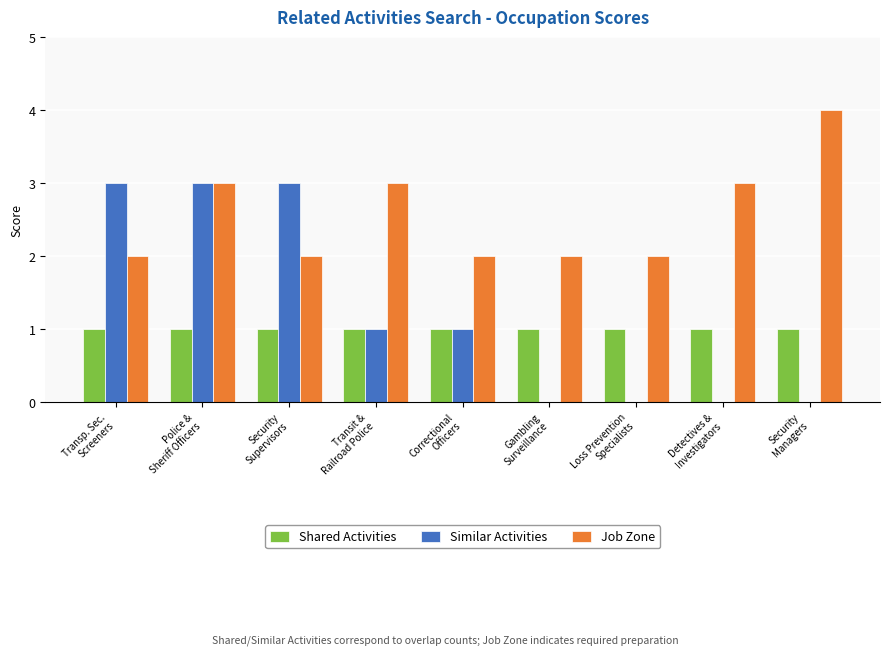

What is the maximum value for Similar Activities?

3